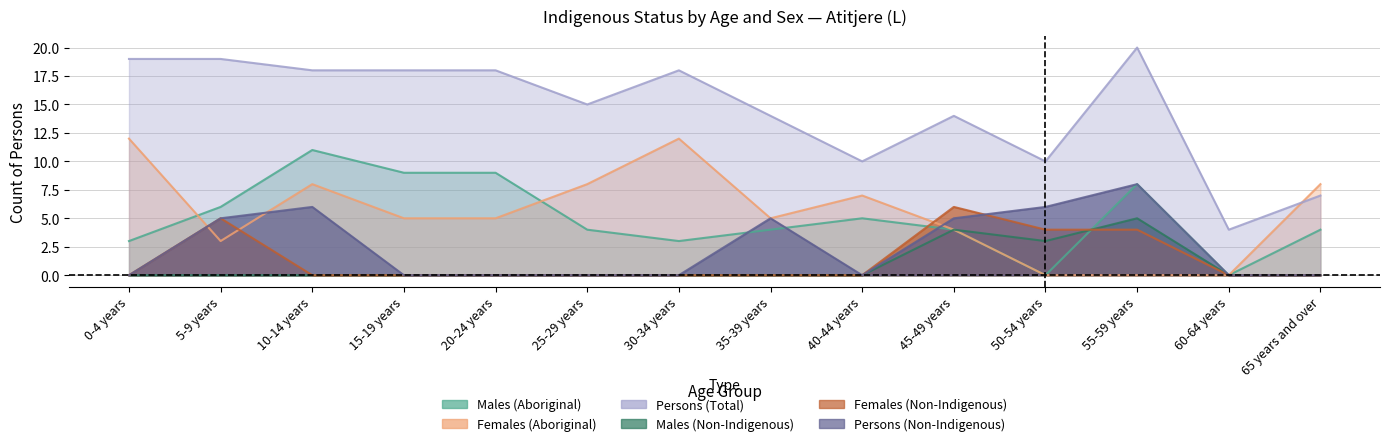

True or false: Males (Aboriginal) and Persons (Total) cross at least once.

False